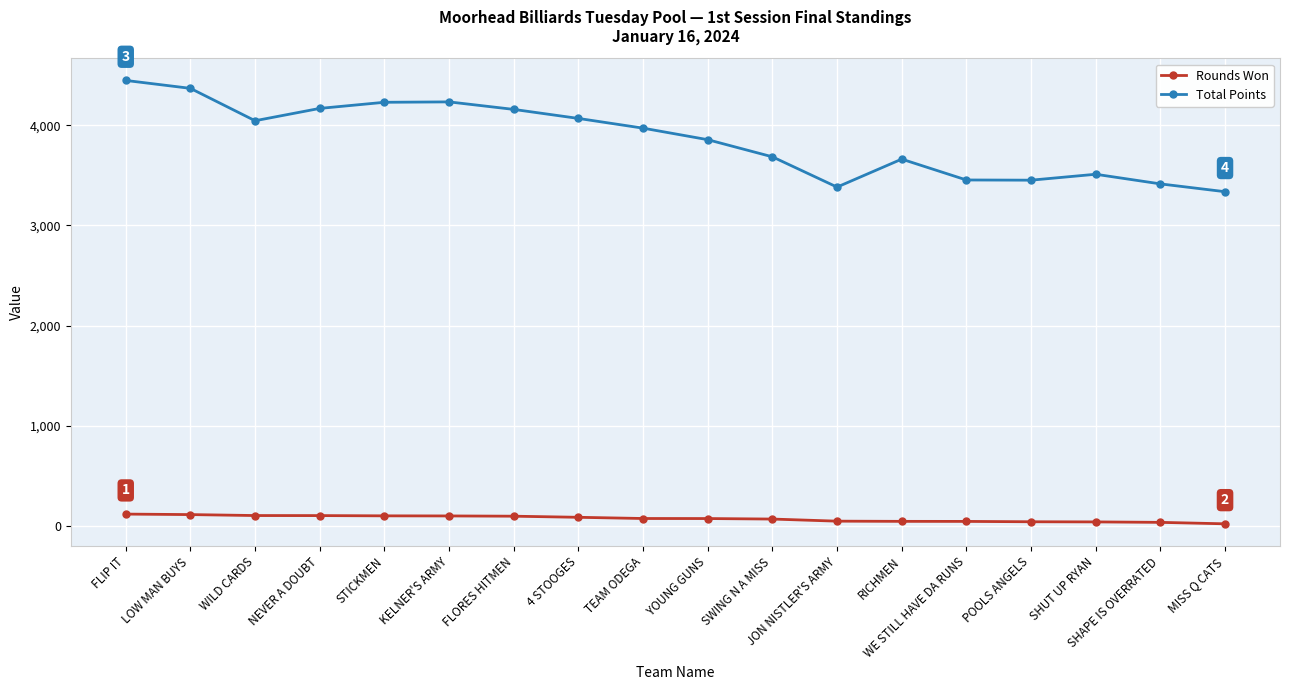

True or false: Rounds Won and Total Points intersect in this chart.

False